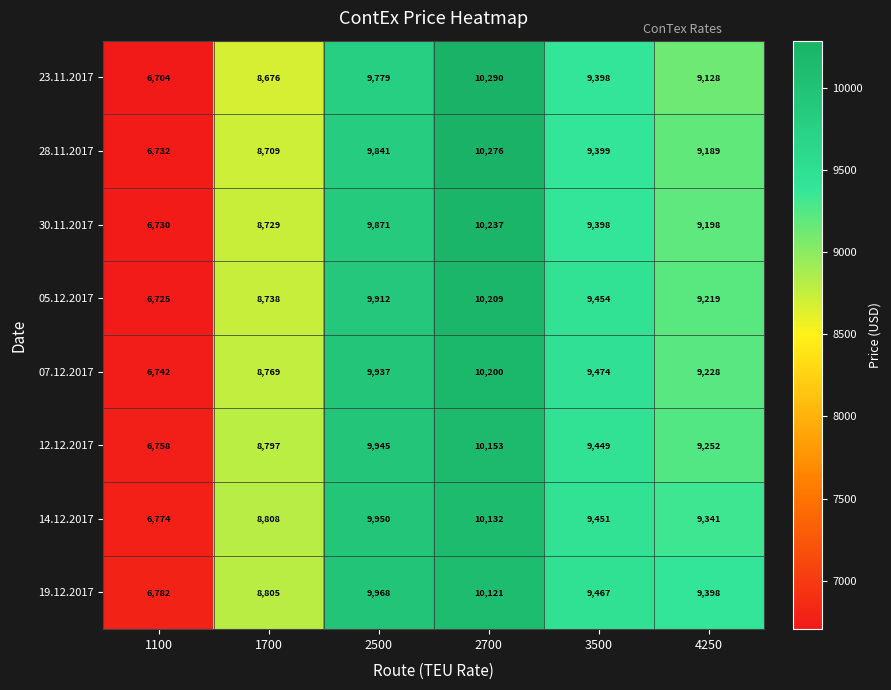

Which category has the lowest value across all series?

1100